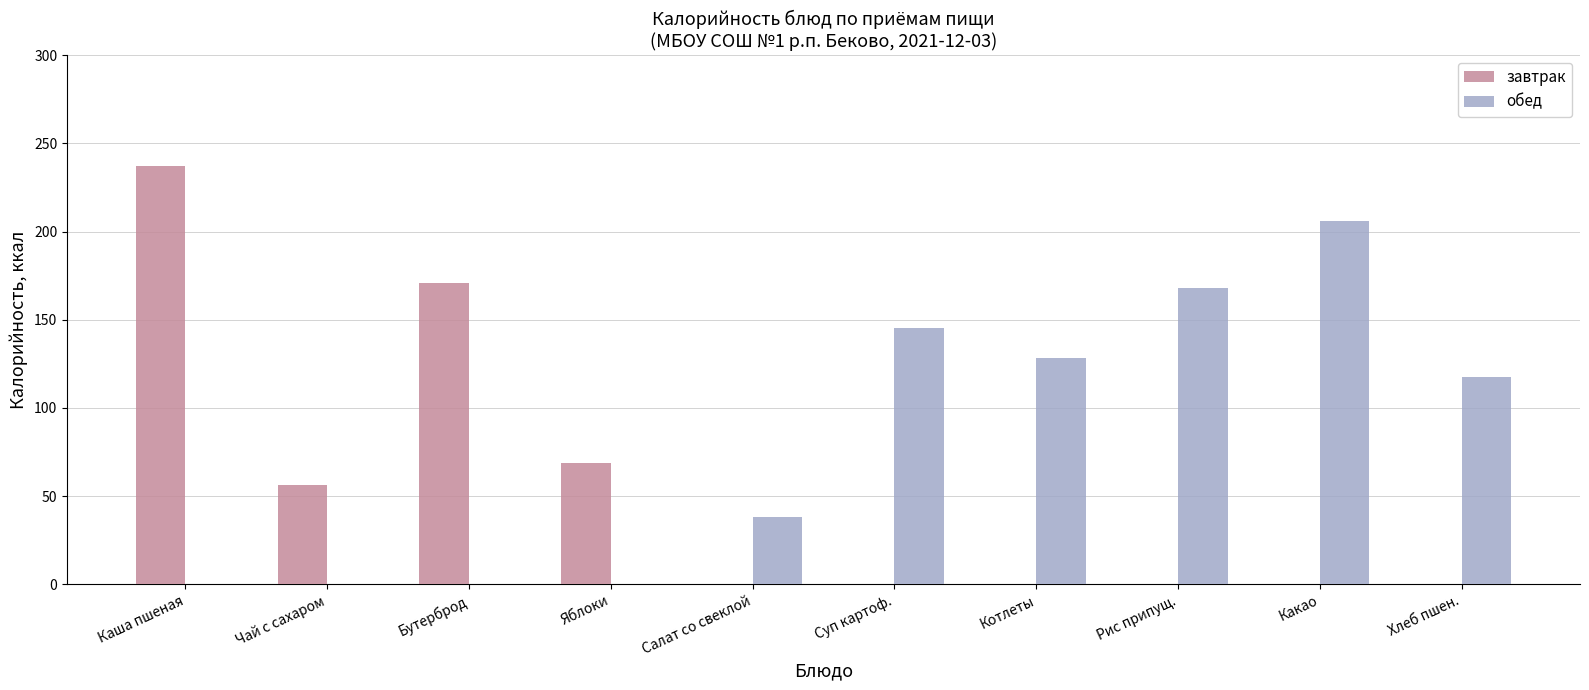

What is the approximate value of завтрак at Чай с сахаром?

56.1